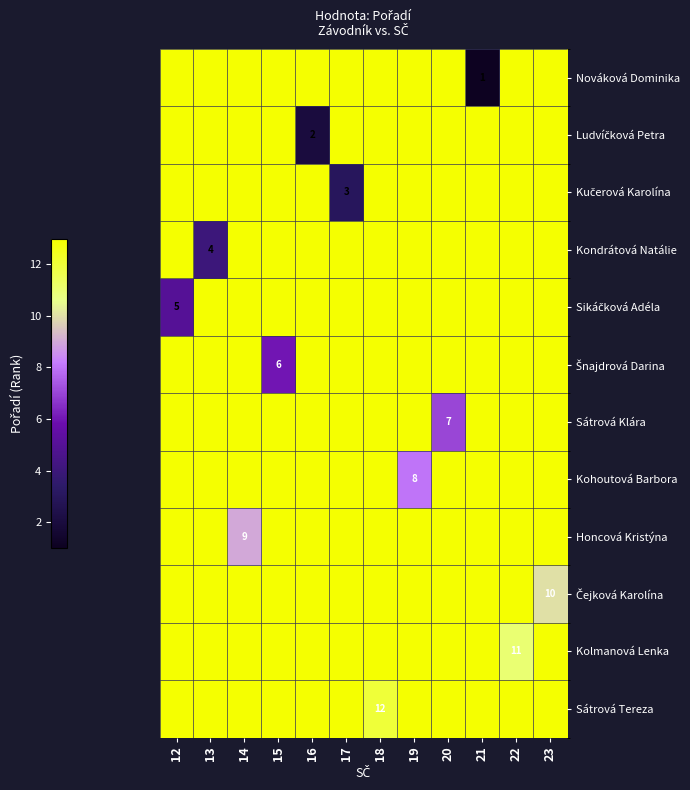

Between 23 and 21, which is larger?

23